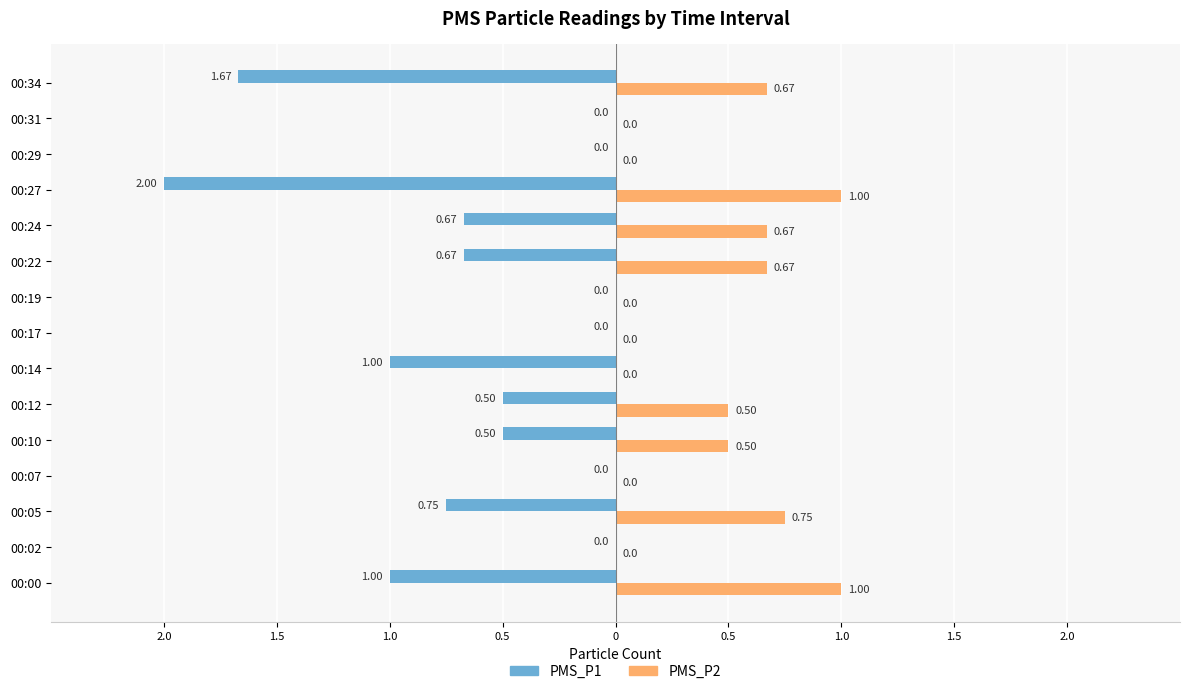

Reading right to left, what are all the values shown in this chart?

PMS_P1: -1.7	0.0	0.0	-2.0	-0.7	-0.7	0.0	0.0	-1.0	-0.5	-0.5	0.0	-0.8	0.0	-1.0
PMS_P2: 0.7	0.0	0.0	1.0	0.7	0.7	0.0	0.0	0.0	0.5	0.5	0.0	0.8	0.0	1.0